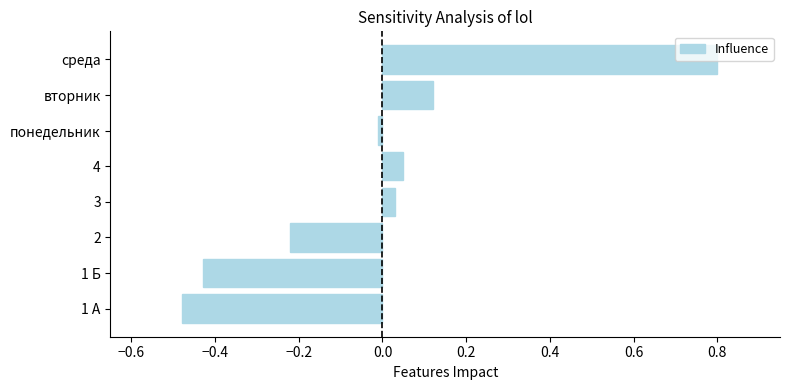

Does the chart contain any negative values?

Yes